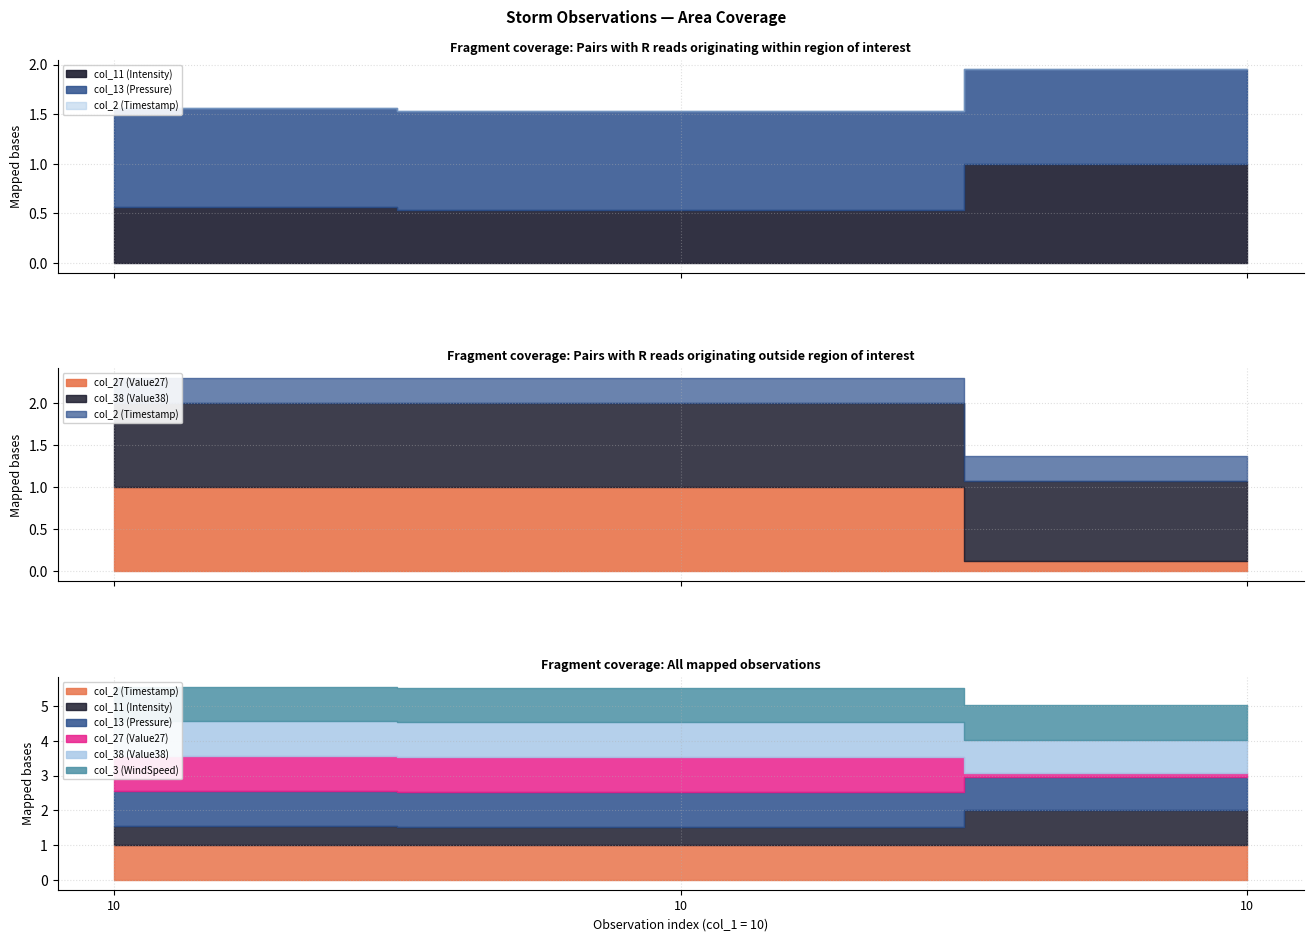

What are all the series names shown in the legend?

col_2 (Timestamp), col_11 (Intensity), col_13 (Pressure), col_27 (Value27), col_38 (Value38), col_3 (WindSpeed)